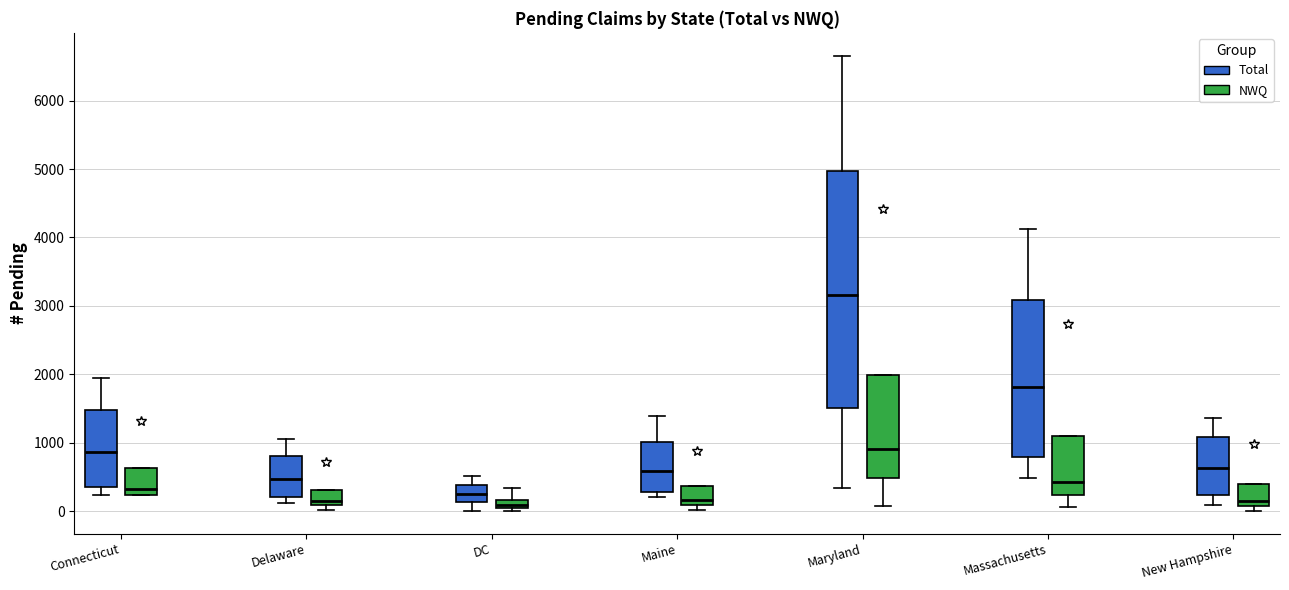

Where does the median line of the box for Massachusetts (Total) sit on the y-axis? The values are not printed on the chart, so give them approximately, as read against the axis.

1800